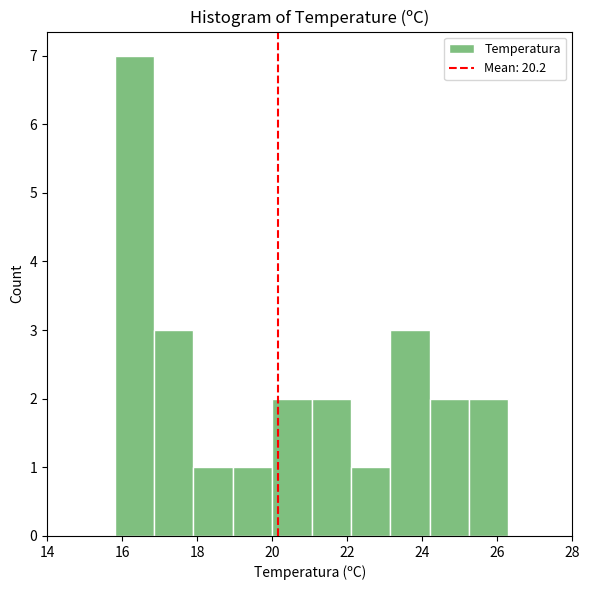

Reading left to right, list every bar in this chart as the range it spans on the x-axis followed by its height. Neither the bar edges nor the heights are printed on the chart, so give them approximately, as read against the axes.

15.80 to 16.85: 7
16.85 to 17.90: 3
17.90 to 18.95: 1
18.95 to 20.00: 1
20.00 to 21.05: 2
21.05 to 22.10: 2
22.10 to 23.15: 1
23.15 to 24.20: 3
24.20 to 25.25: 2
25.25 to 26.30: 2